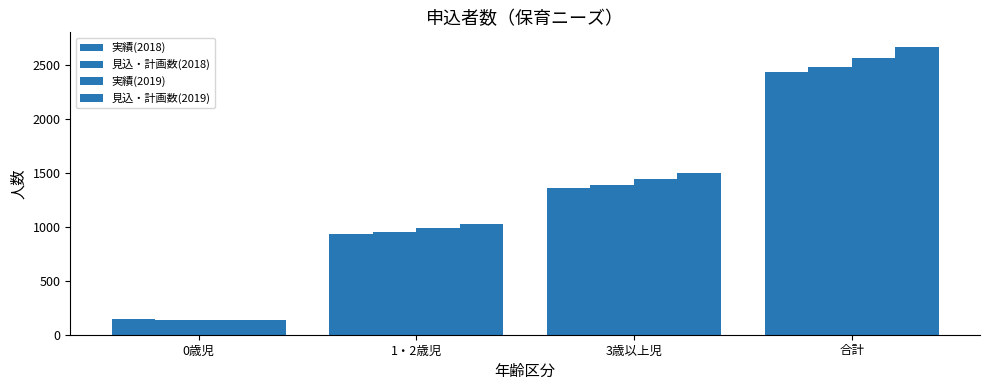

How many bars are there in total?

16